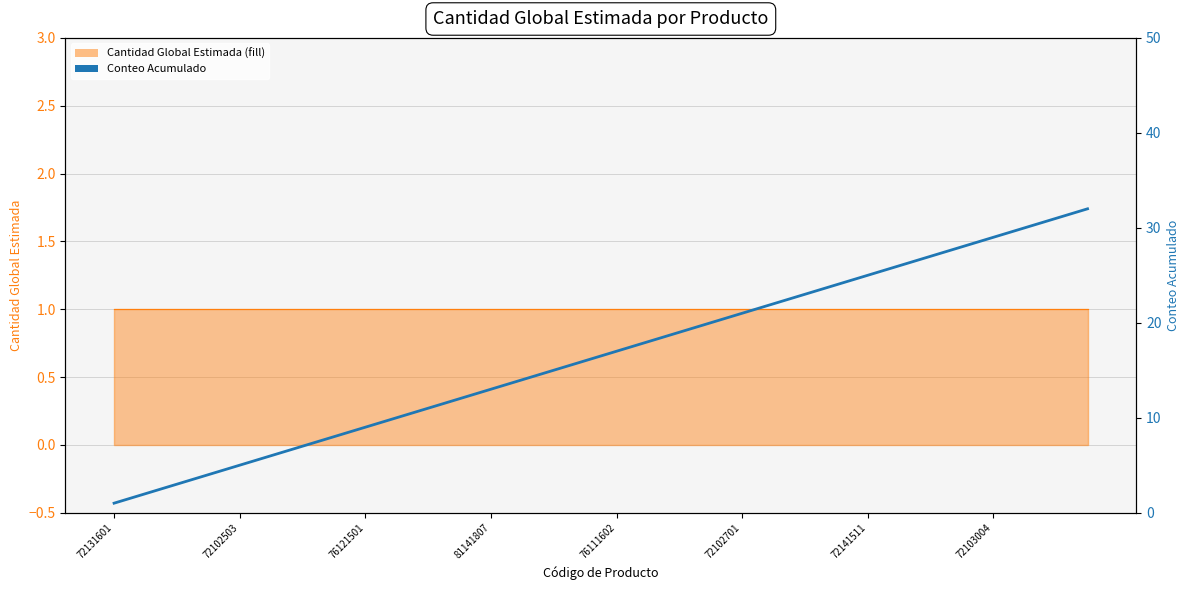

True or false: the data shows 15 at 14.

True